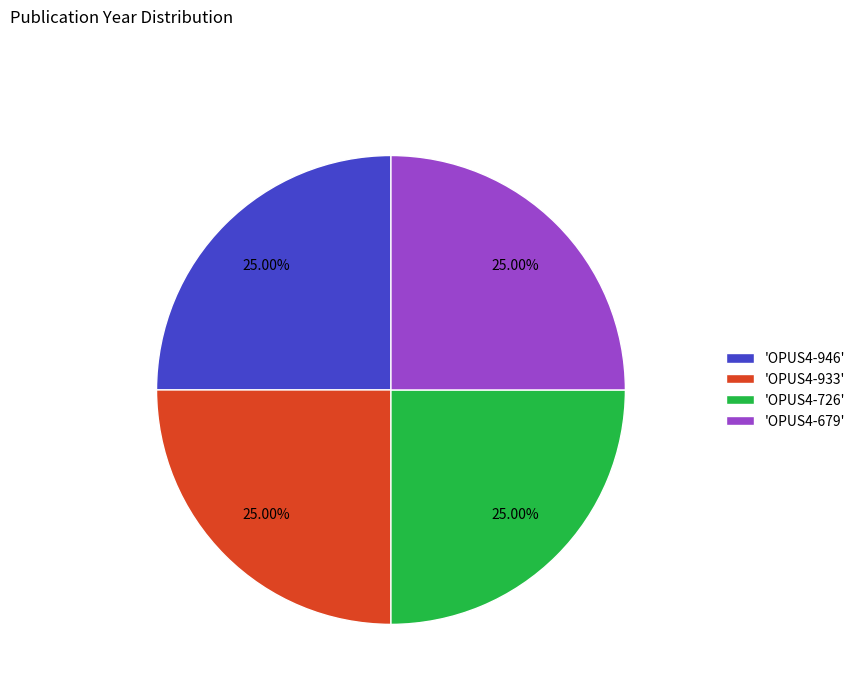

What is the ratio of the value at 'OPUS4-933' to the value at 'OPUS4-946'?

1.0